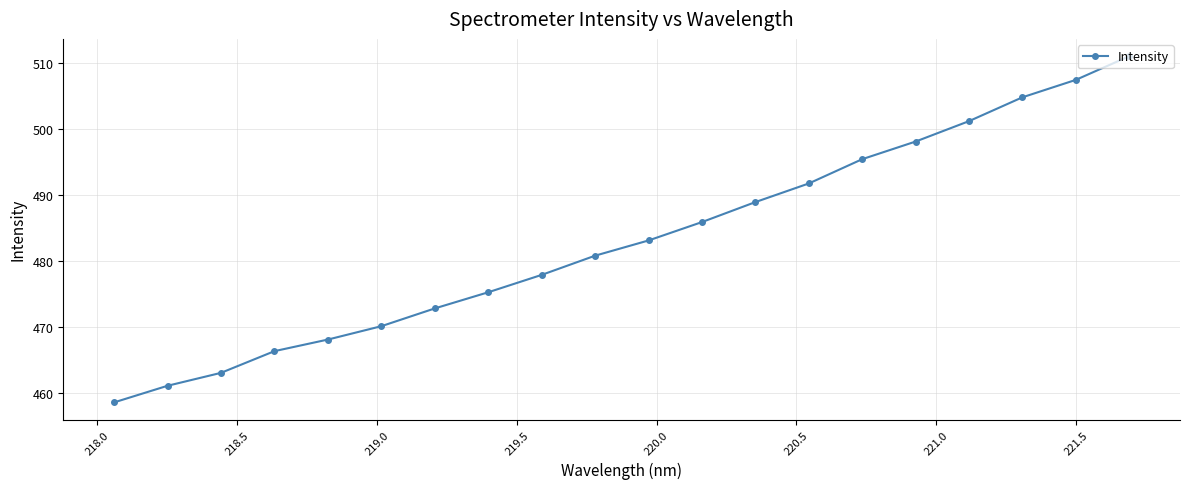

What is the greatest value displayed?

511.0